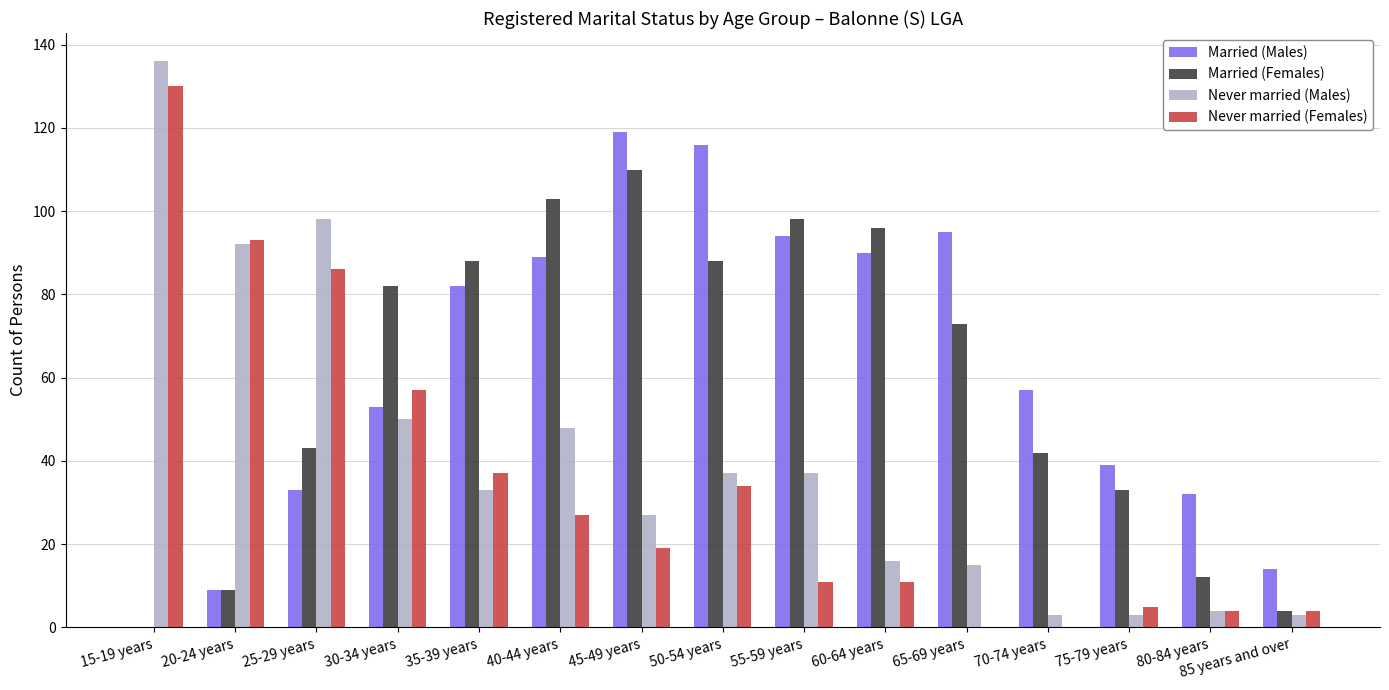

What is the sum of all Married (Females) values?

881